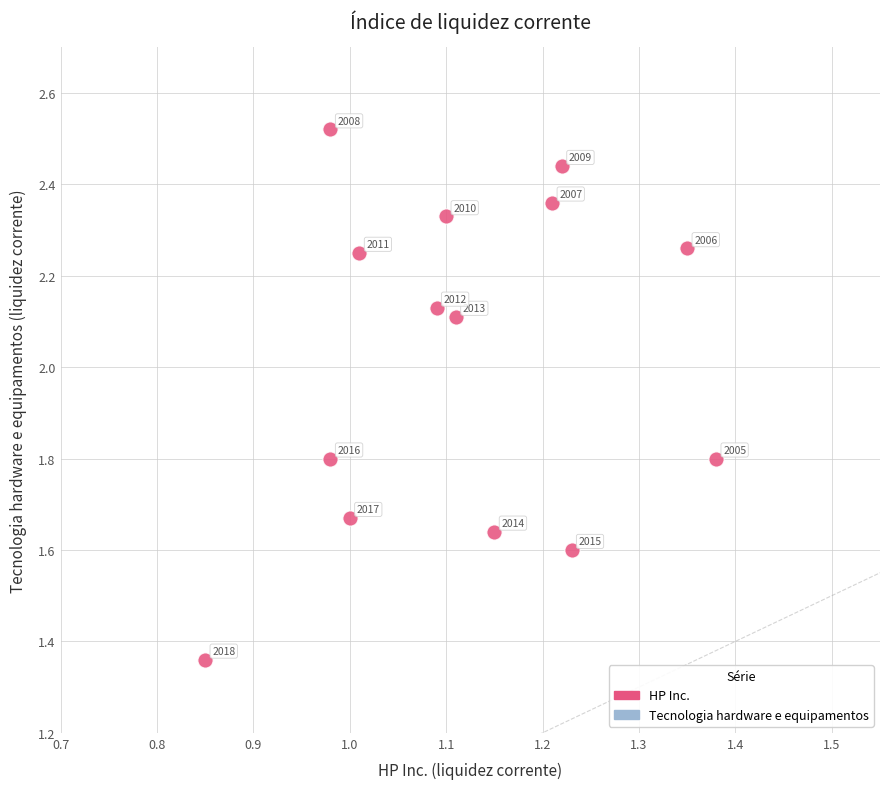

What is the range of X values (max minus min)?

0.5